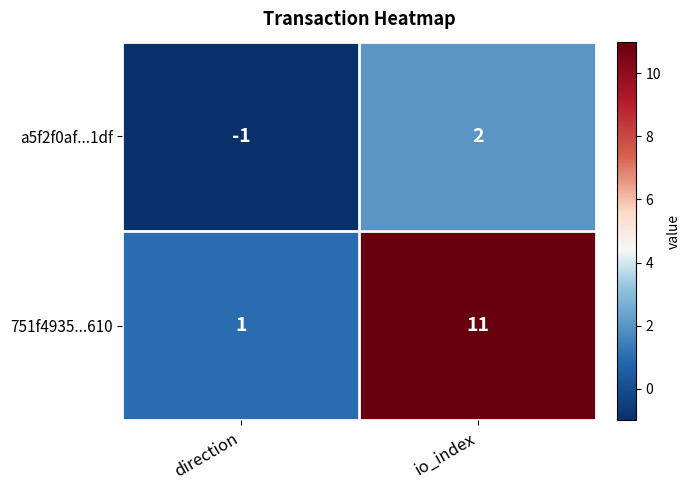

Reading left to right, what are all the values shown in this chart?

a5f2f0af...1df: -1	2
751f4935...610: 1	11